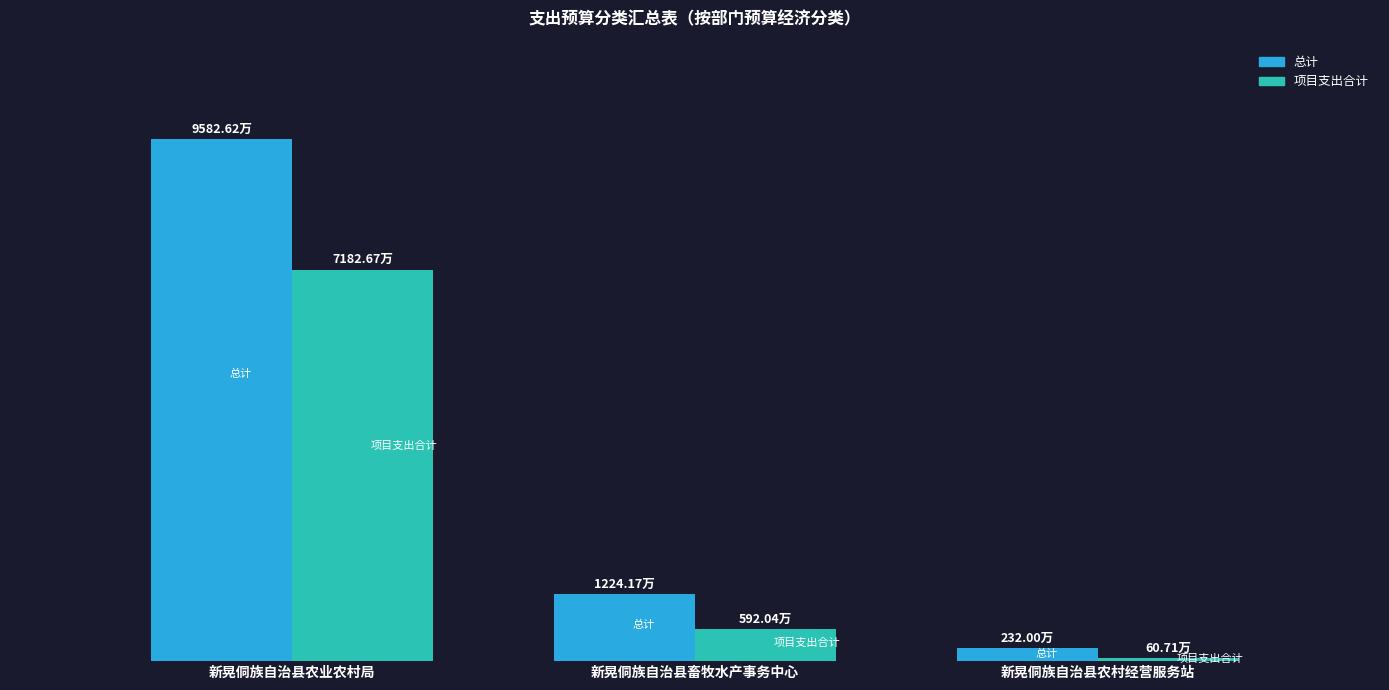

At which label does 项目支出合计 first exceed 592?

新晃侗族自治县农业农村局